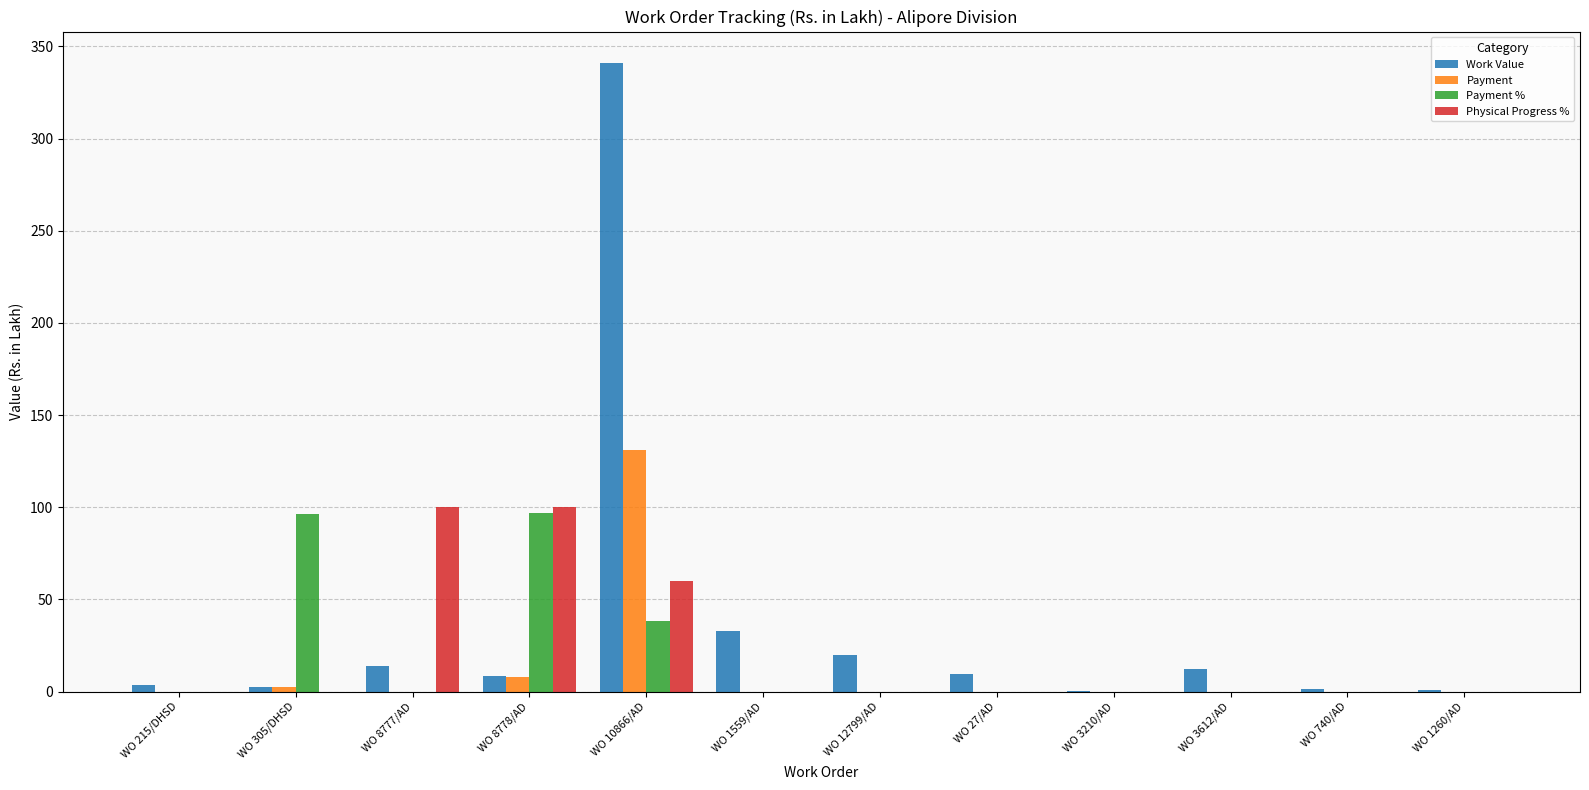

At which label is Physical Progress % closest to 50?

WO 10866/AD